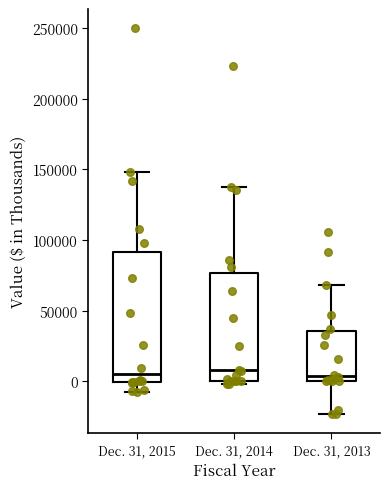

Comparing the boxes themselves (not the whiskers), which one is the tallest?

Dec. 31, 2015